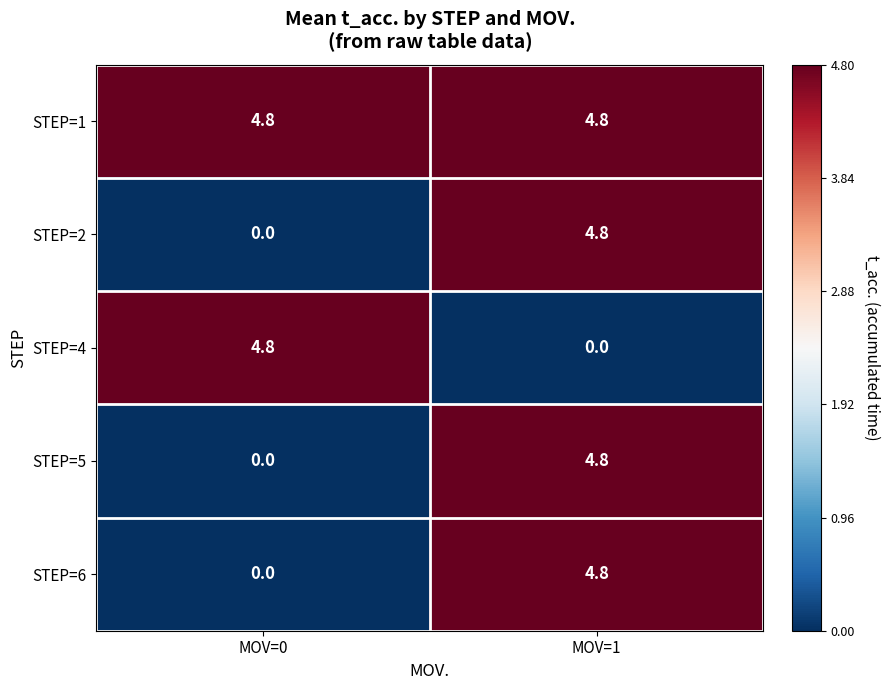

What is the greatest value displayed?

4.8